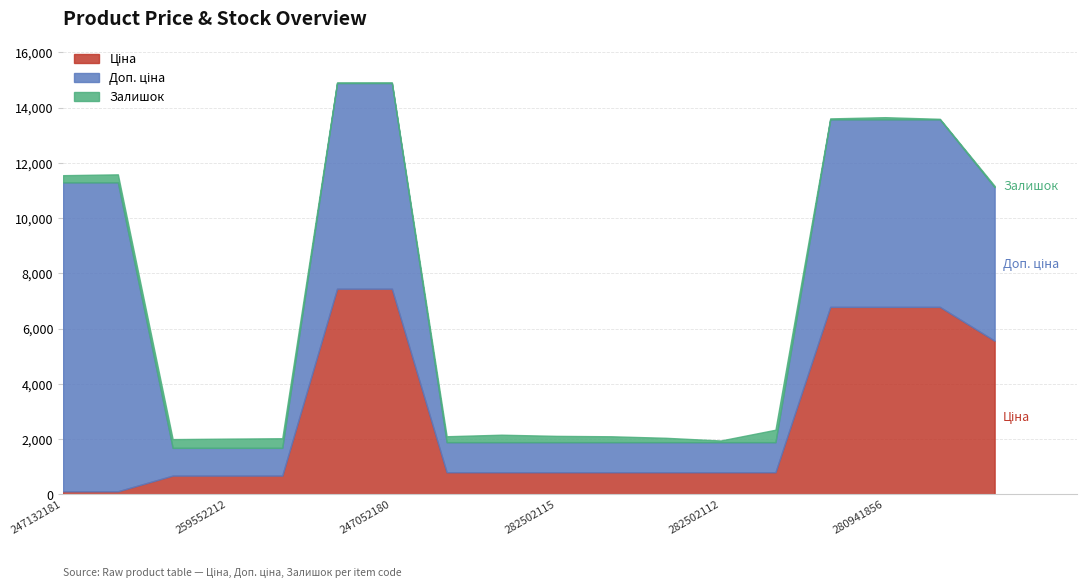

What is the sum of the Доп. ціна values at 282502113 and 282502111?

2174.0